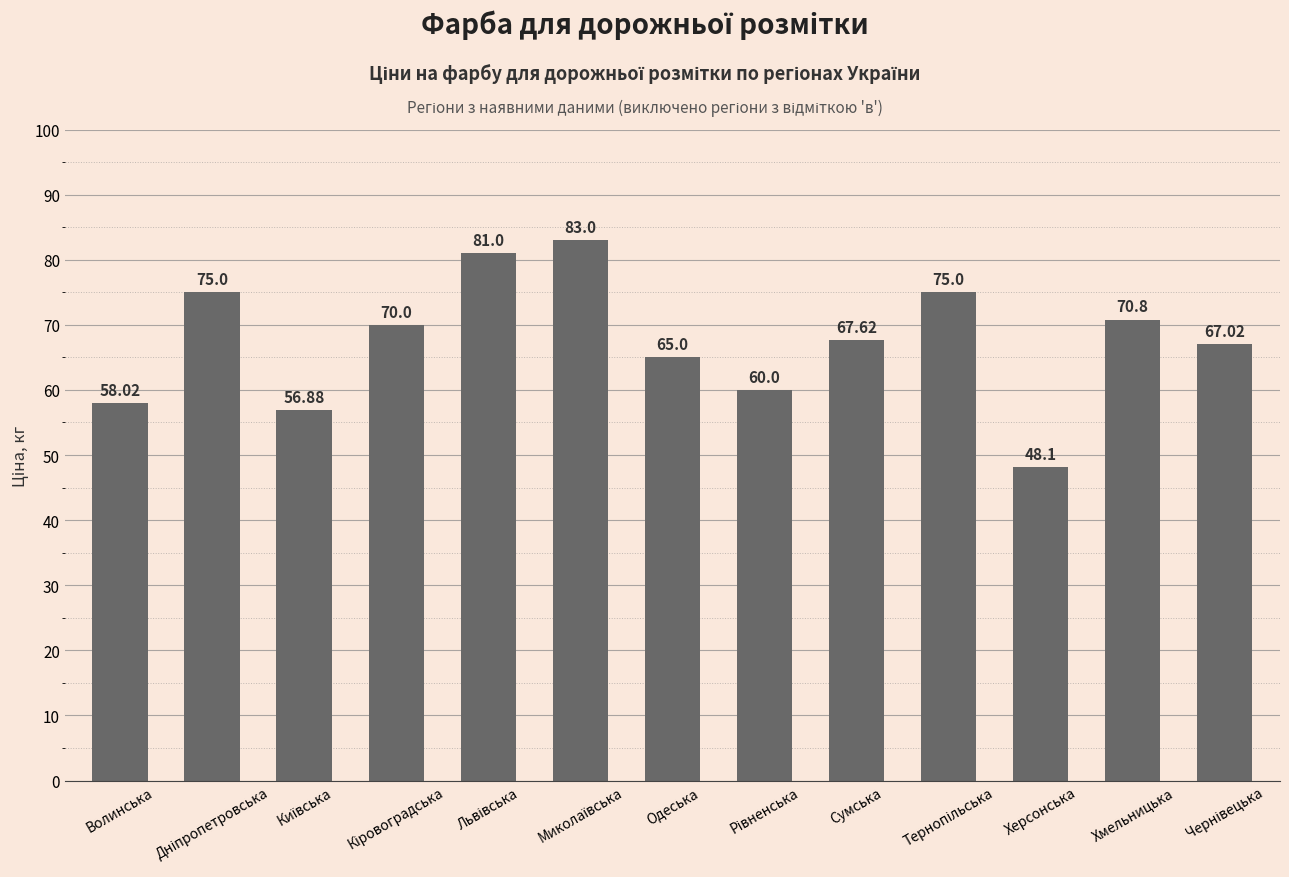

Between Хмельницька and Одеська, which is larger?

Хмельницька